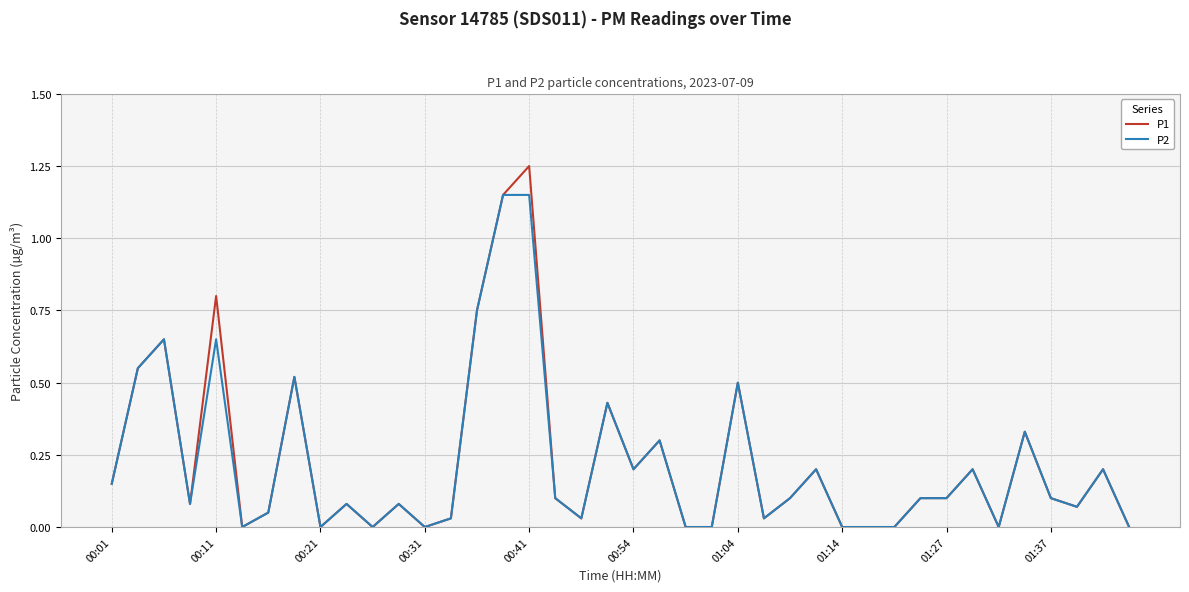

List the series in order of their peak value, lowest first.

P2, P1